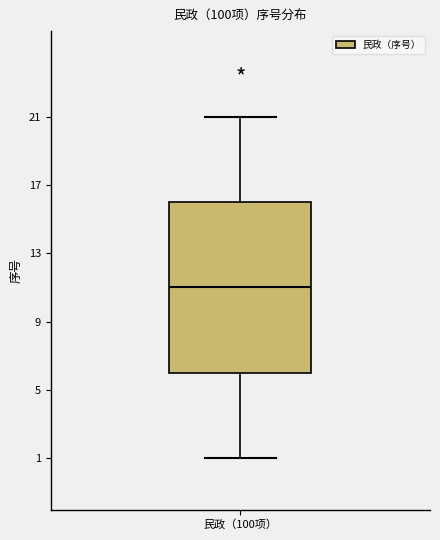

Read this box plot against the y-axis: the position of the median line, the range covered by the box, and the ends of both whiskers. The values are not printed on the chart, so give them approximately, as read against the axis.

median 11, box 6 to 16, whiskers 1 to 21